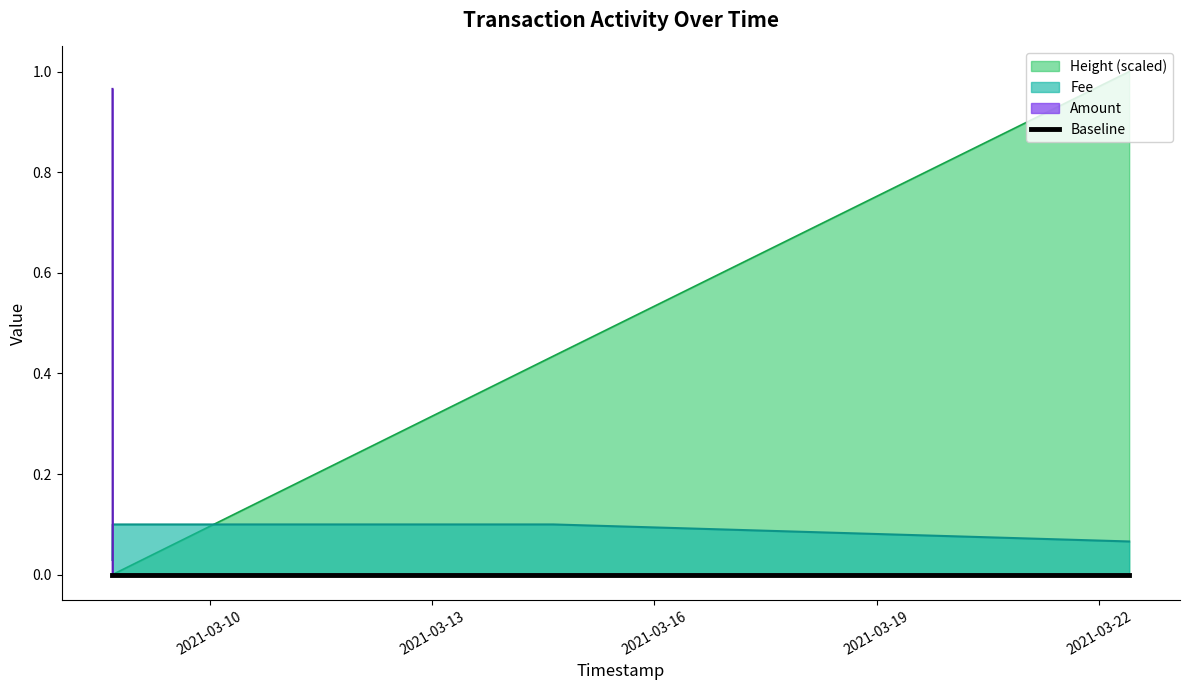

Which series has the largest total across all categories?

Height (scaled)